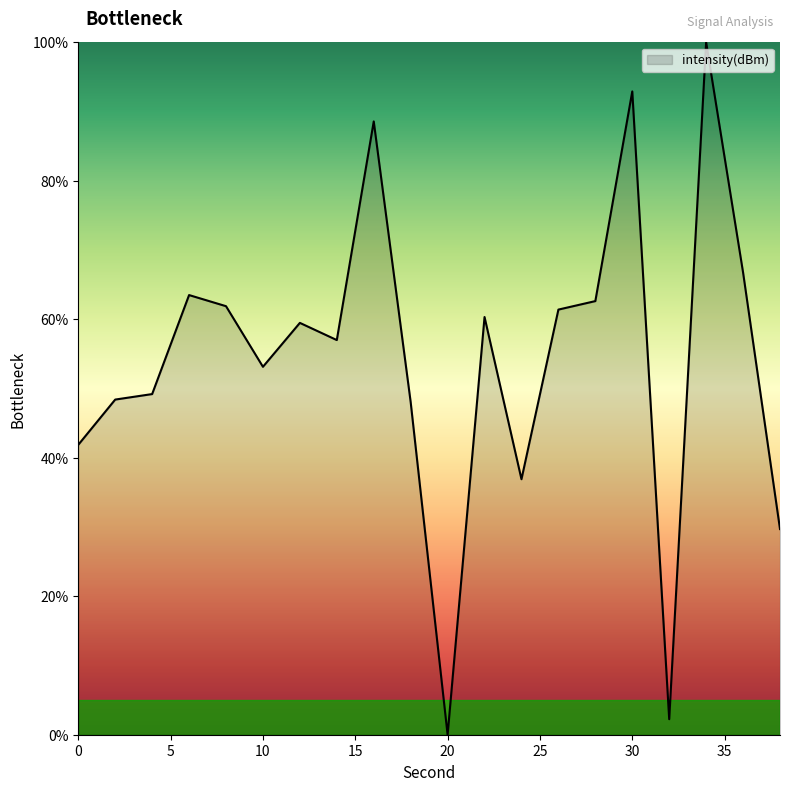

How many lines are shown in the chart?

1